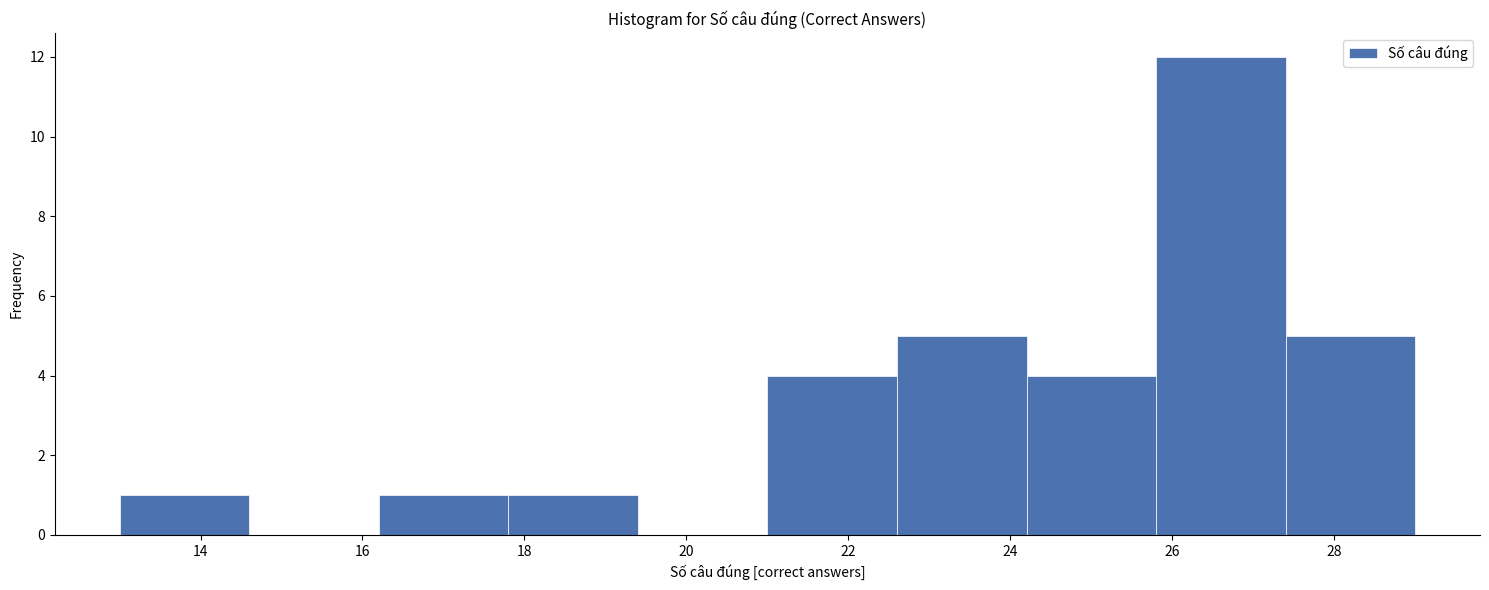

Reading left to right, list every bar in this chart as the range it spans on the x-axis followed by its height. The values are not printed on the chart, so give them approximately, as read against the axis.

13.0 to 14.6: 1
14.6 to 16.2: 0
16.2 to 17.8: 1
17.8 to 19.4: 1
19.4 to 21.0: 0
21.0 to 22.6: 4
22.6 to 24.2: 5
24.2 to 25.8: 4
25.8 to 27.4: 12
27.4 to 29.0: 5